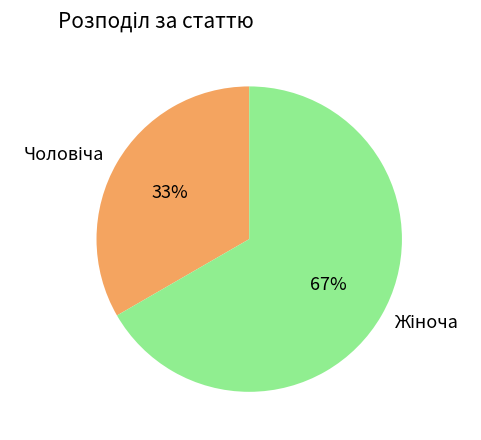

Count the number of slices in the pie.

2